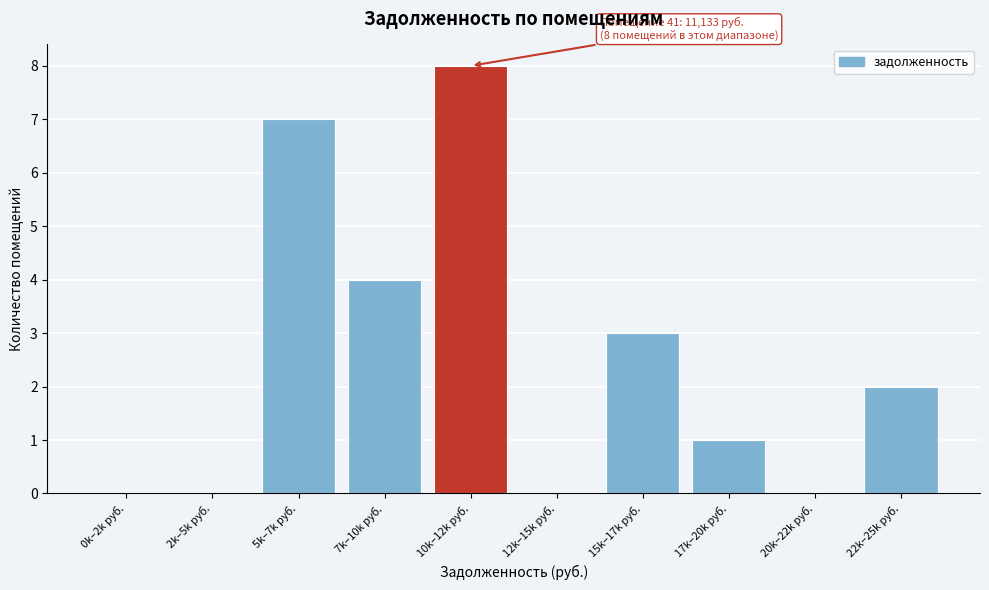

Reading right to left, extract all data points from this chart.

22k–25k руб.=2	20k–22k руб.=0	17k–20k руб.=1	15k–17k руб.=3	12k–15k руб.=0	10k–12k руб.=8	7k–10k руб.=4	5k–7k руб.=7	2k–5k руб.=0	0k–2k руб.=0